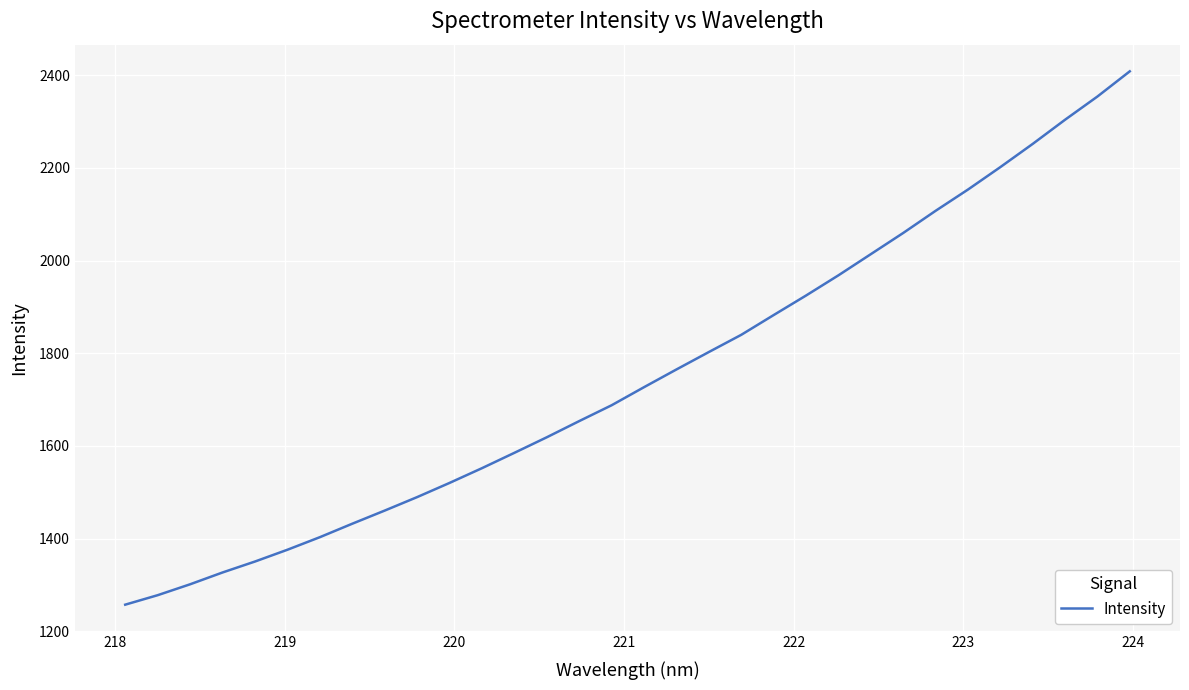

What is the difference between the maximum and minimum values?

1150.7